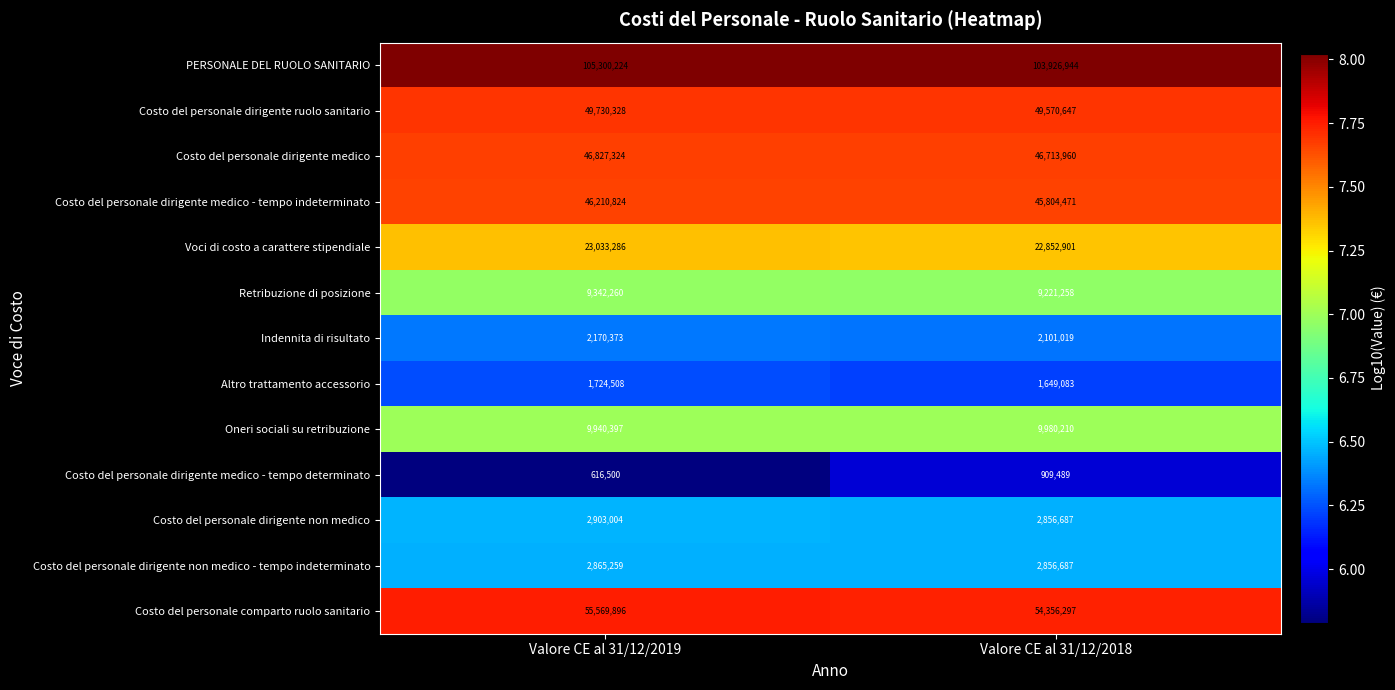

What is the difference between the highest and lowest values at Valore CE al 31/12/2019?

104683724